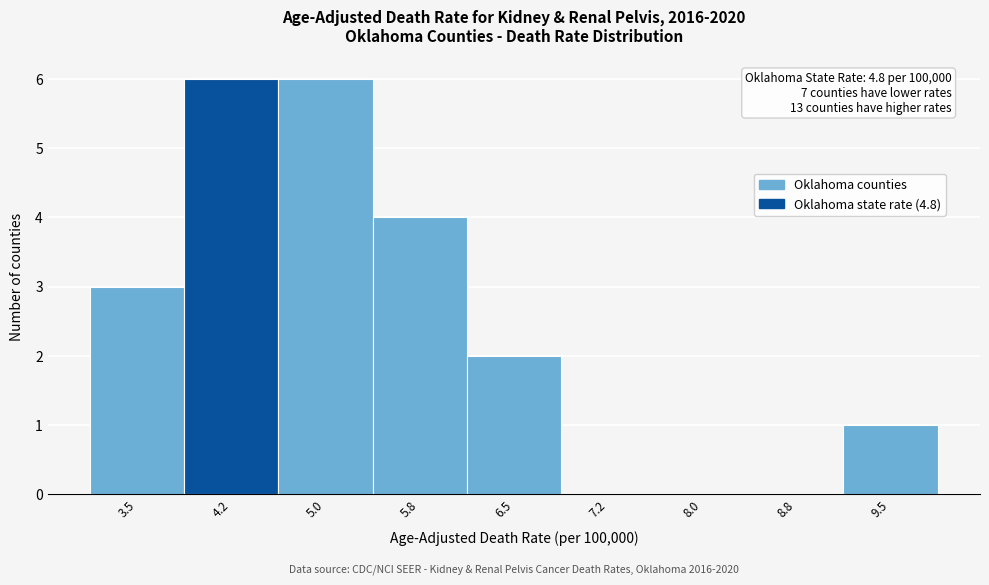

Reading left to right, what are all the values shown in this chart?

3.5=3	4.2=6	5.0=6	5.8=4	6.5=2	7.2=0	8.0=0	8.8=0	9.5=1